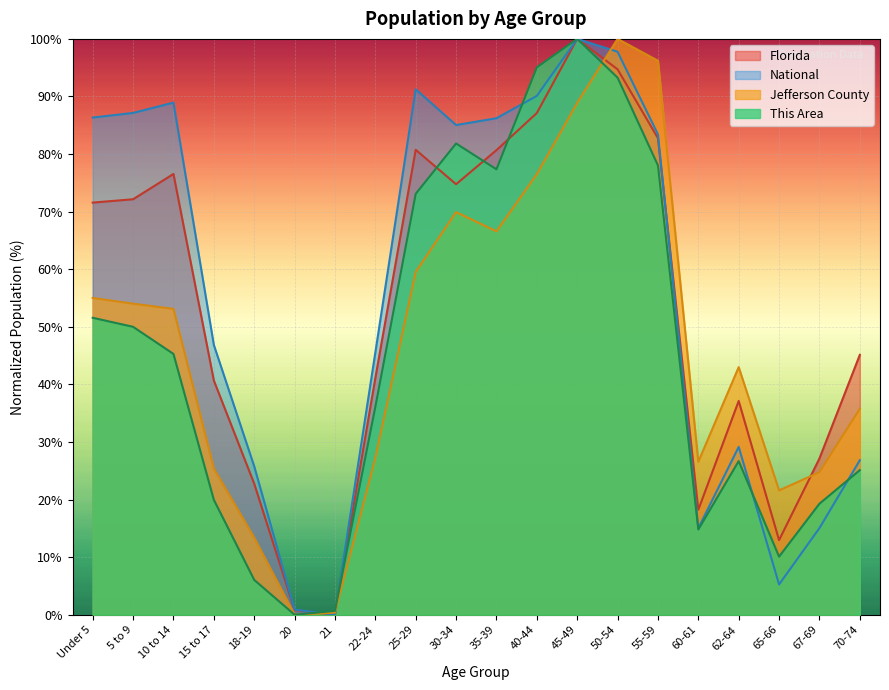

How many distinct data groups are displayed?

4